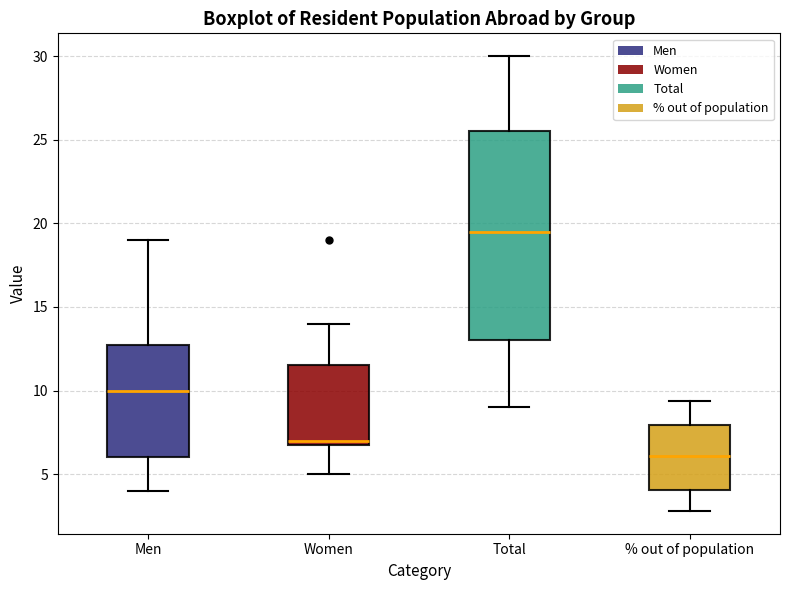

Where is the upper edge of the box for Total on the y-axis? The values are not printed on the chart, so give them approximately, as read against the axis.

25.5